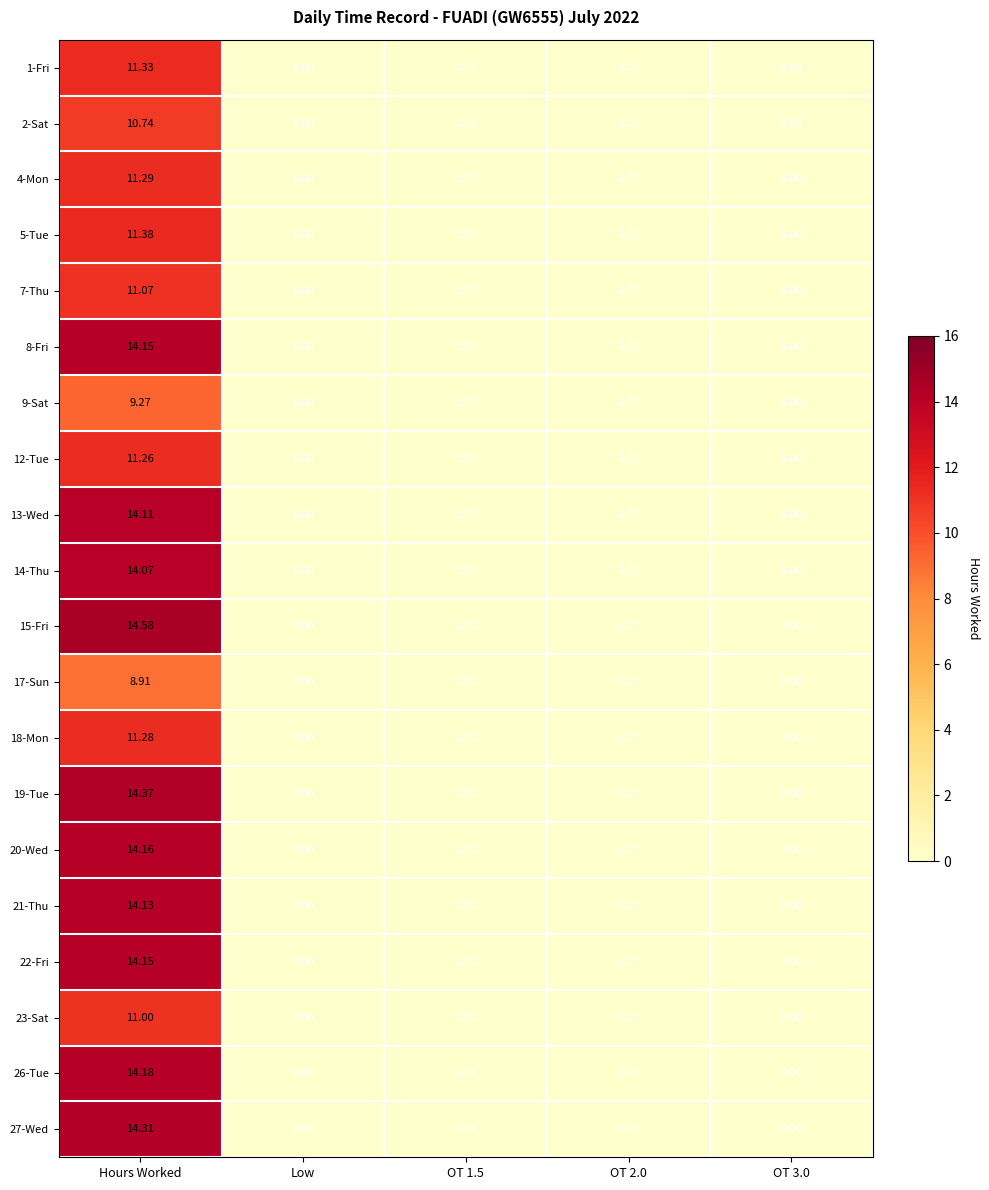

How many data points does each series have?

5